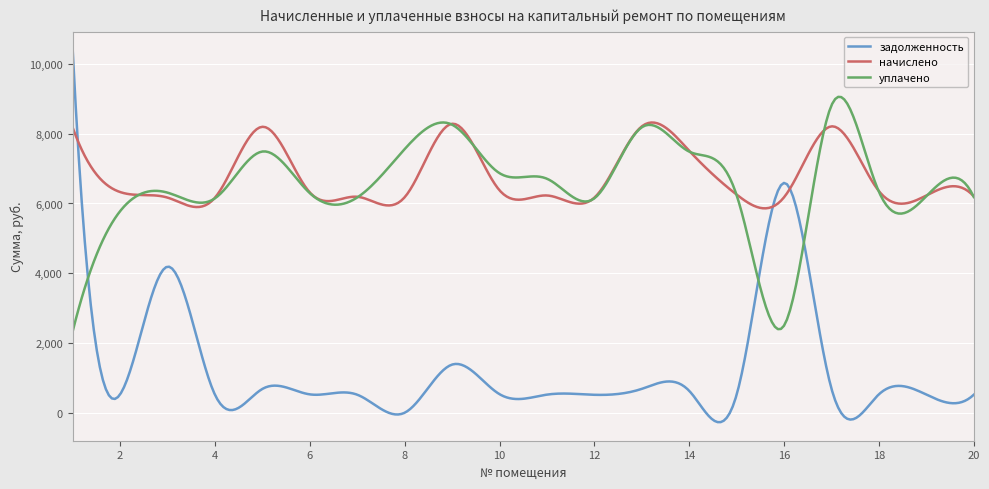

What is the difference between the maximum and minimum values in the начислено series?

2461.1